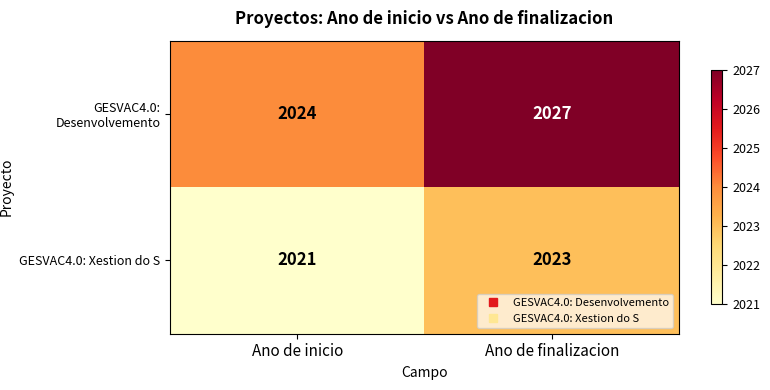

What is the average value of the GESVAC4.0: Desenvolvemento series?

2026